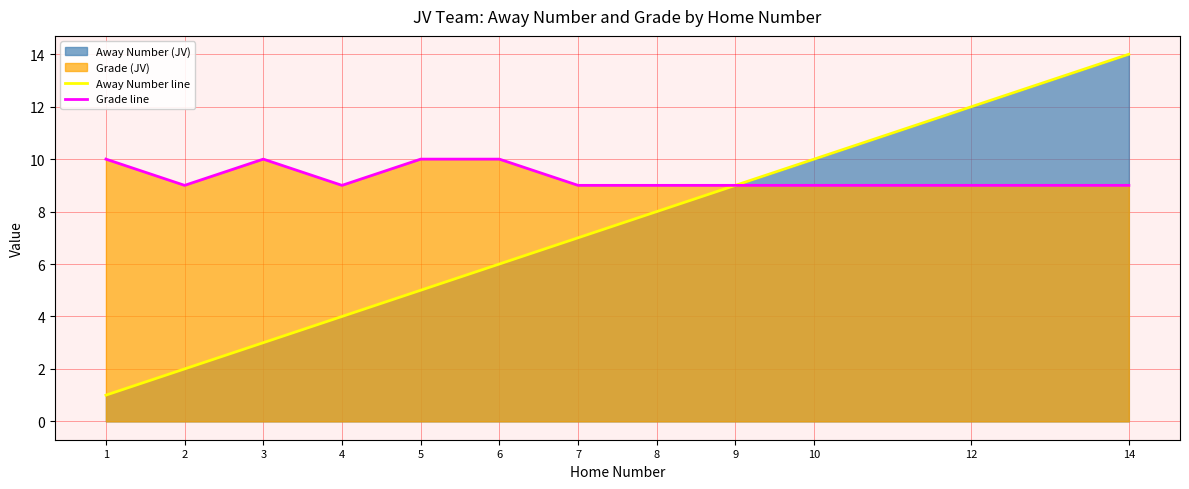

What is the maximum value for Grade line?

10